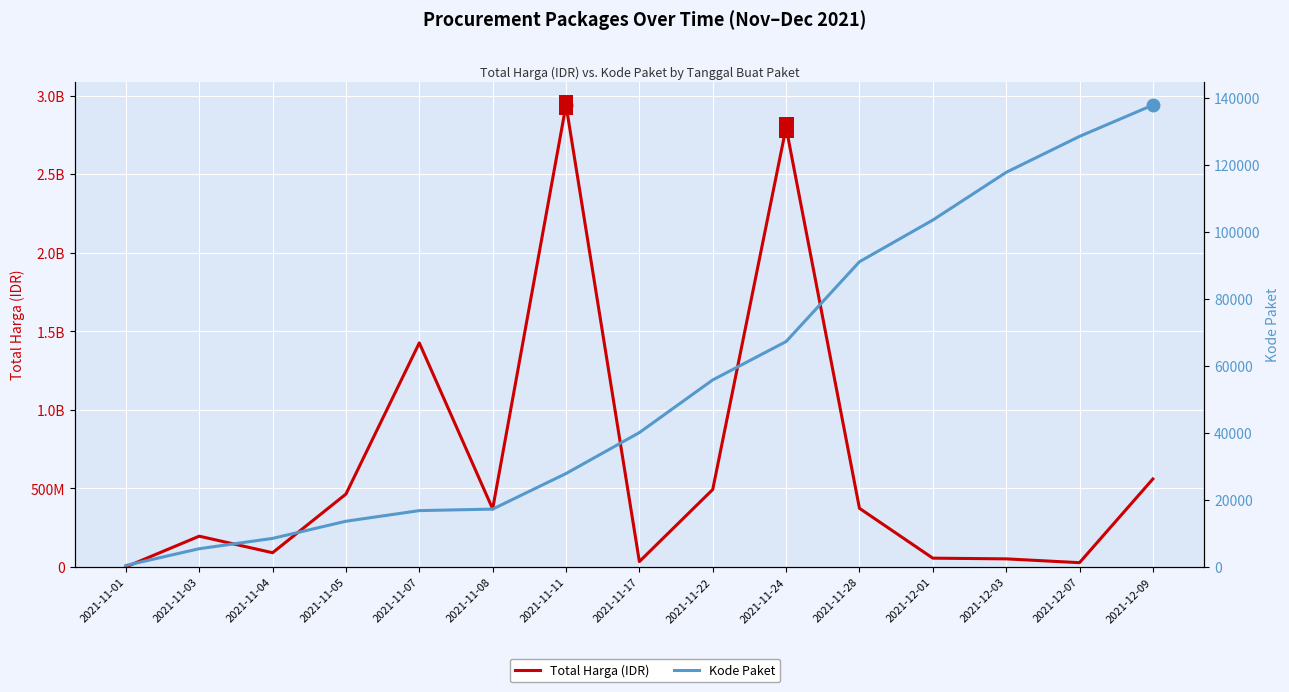

What position from the right is 2021-11-28?

5